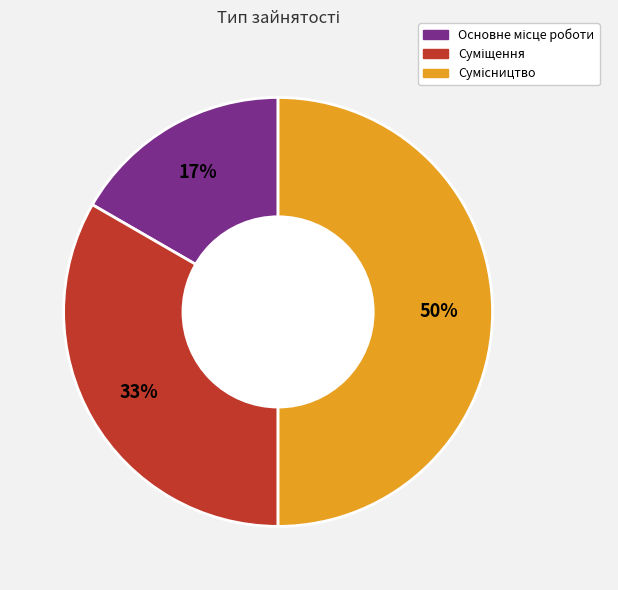

To the nearest percent, what is the average slice percentage?

33%